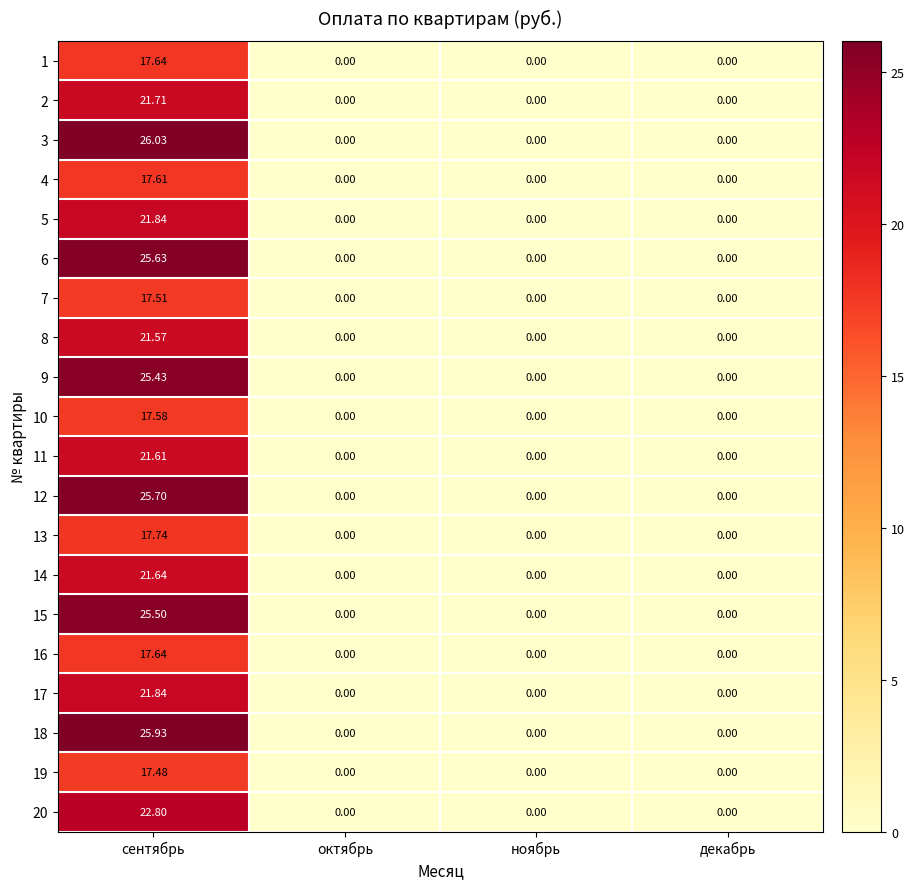

Is the value of 16 at сентябрь greater than the value of 20 at декабрь?

Yes